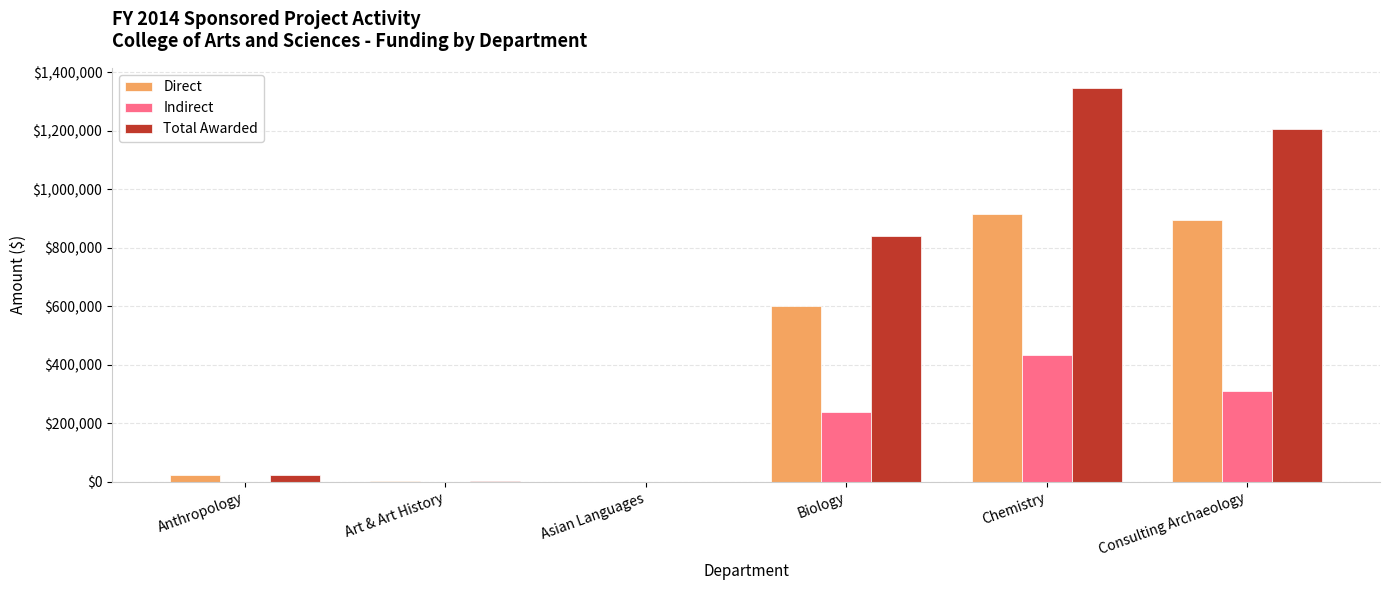

At which category is the sum across all series the highest?

Chemistry